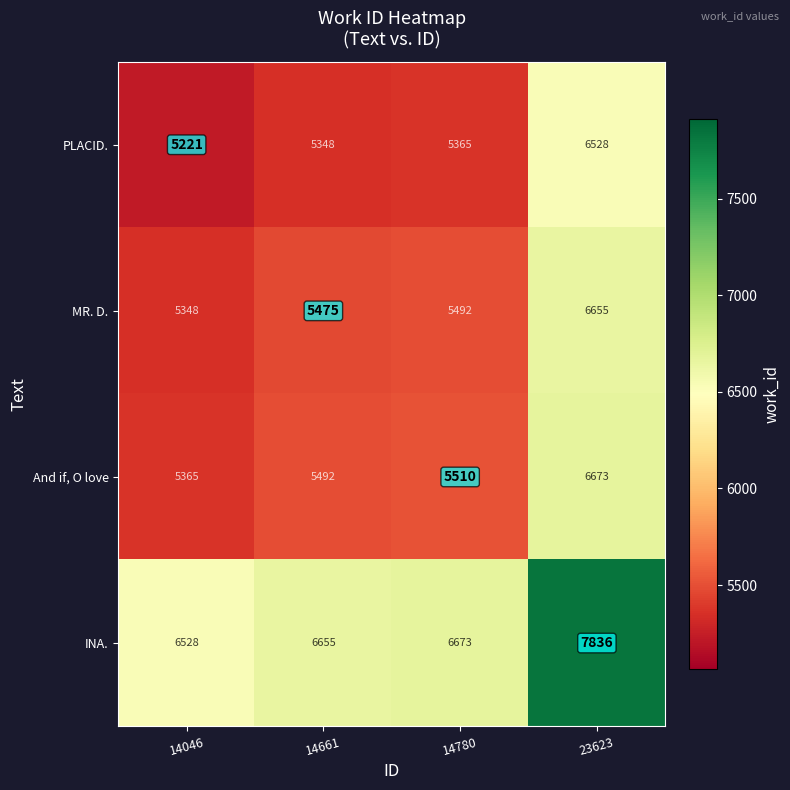

True or false: And if, O love has a value of 6673 at 23623.

True